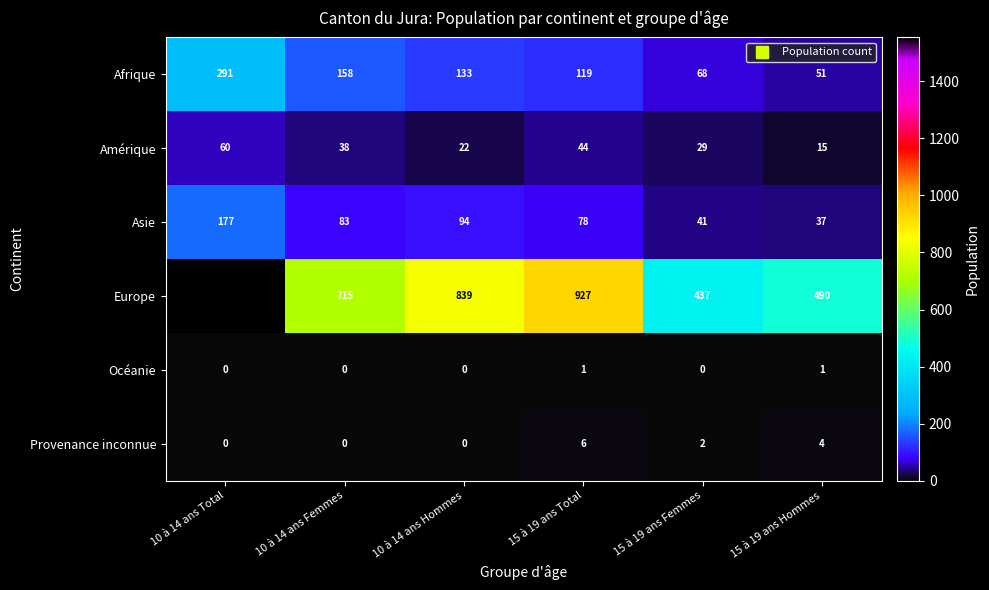

Between 15 à 19 ans Total and 15 à 19 ans Hommes, which series saw the biggest shift?

Europe